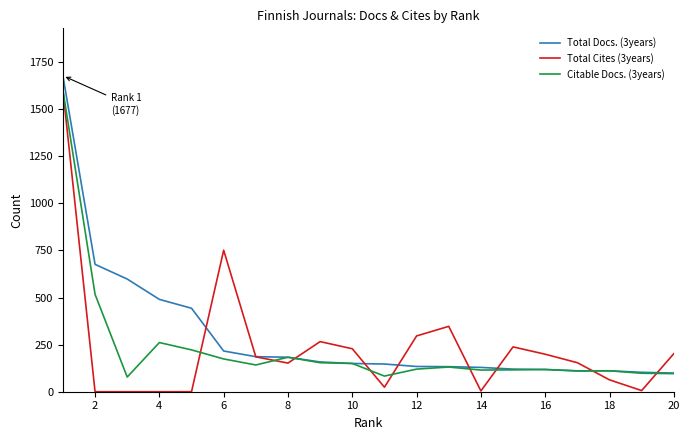

Which series has the largest range (max minus min)?

Total Cites (3years)